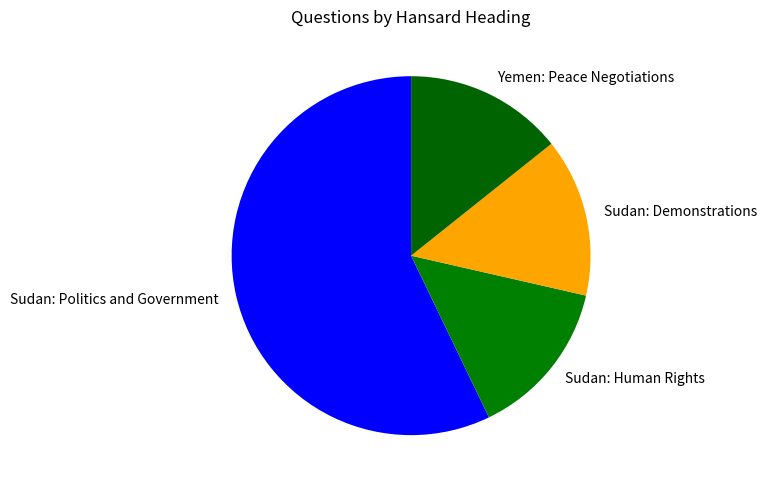

Does Sudan: Politics and Government account for over 50% of the chart?

Yes